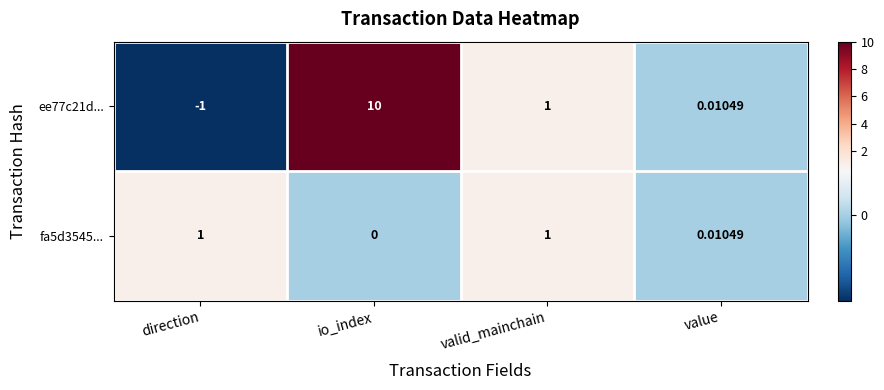

At which label is ee77c21d... closest to 4?

valid_mainchain